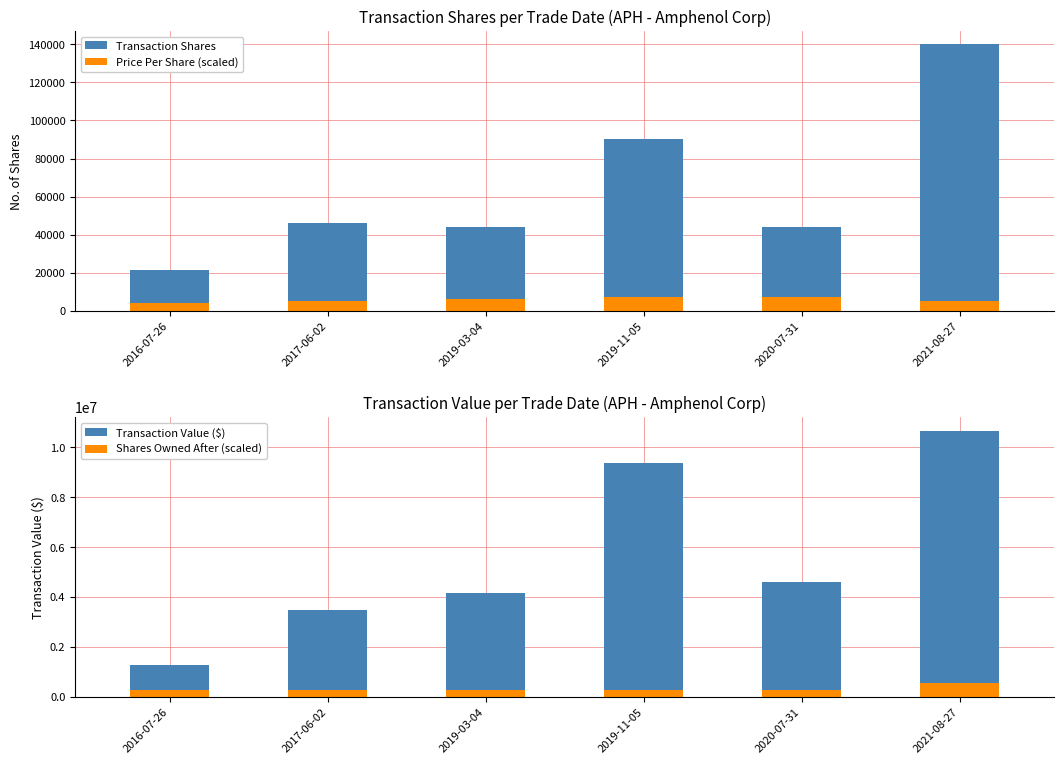

Which has a higher value, 2019-03-04 or 2020-07-31?

2019-03-04